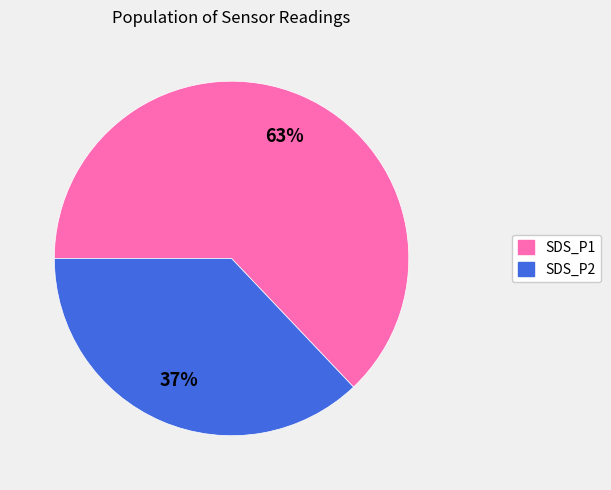

True or false: SDS_P1 accounts for 53% of the total.

False